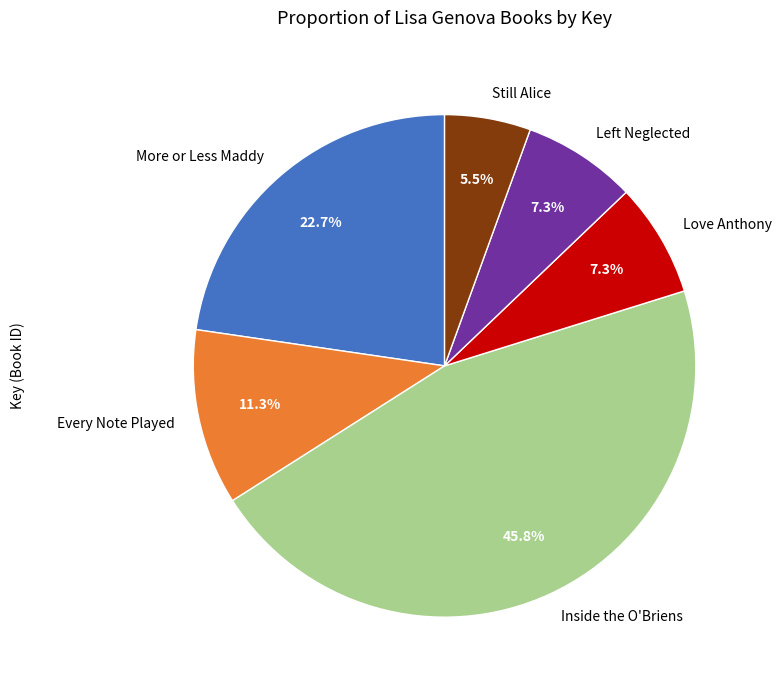

Is there a majority slice in this chart?

No